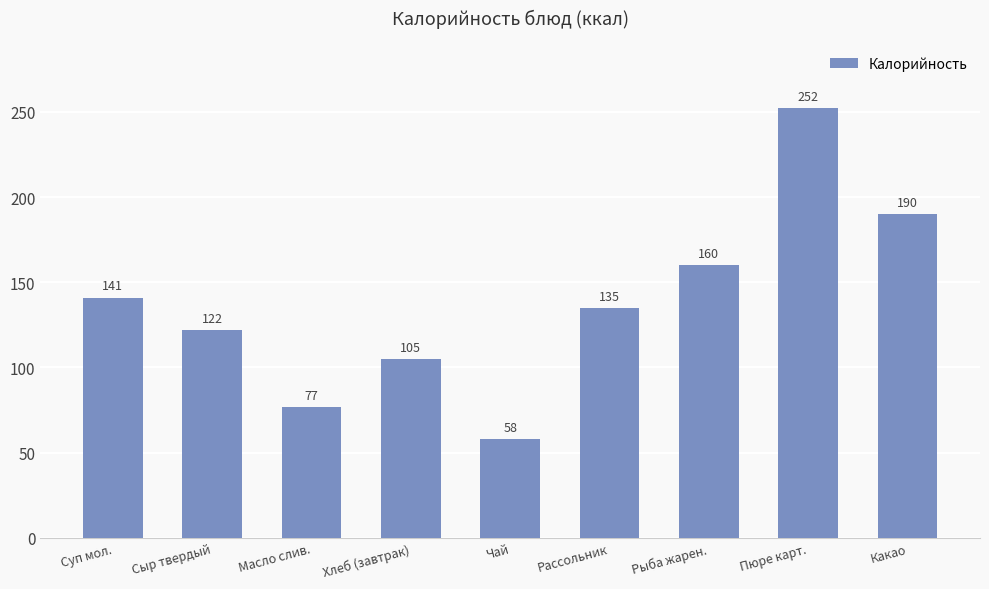

Rank the categories by value from lowest to highest.

Чай, Масло слив., Хлеб (завтрак), Сыр твердый, Рассольник, Суп мол., Рыба жарен., Какао, Пюре карт.